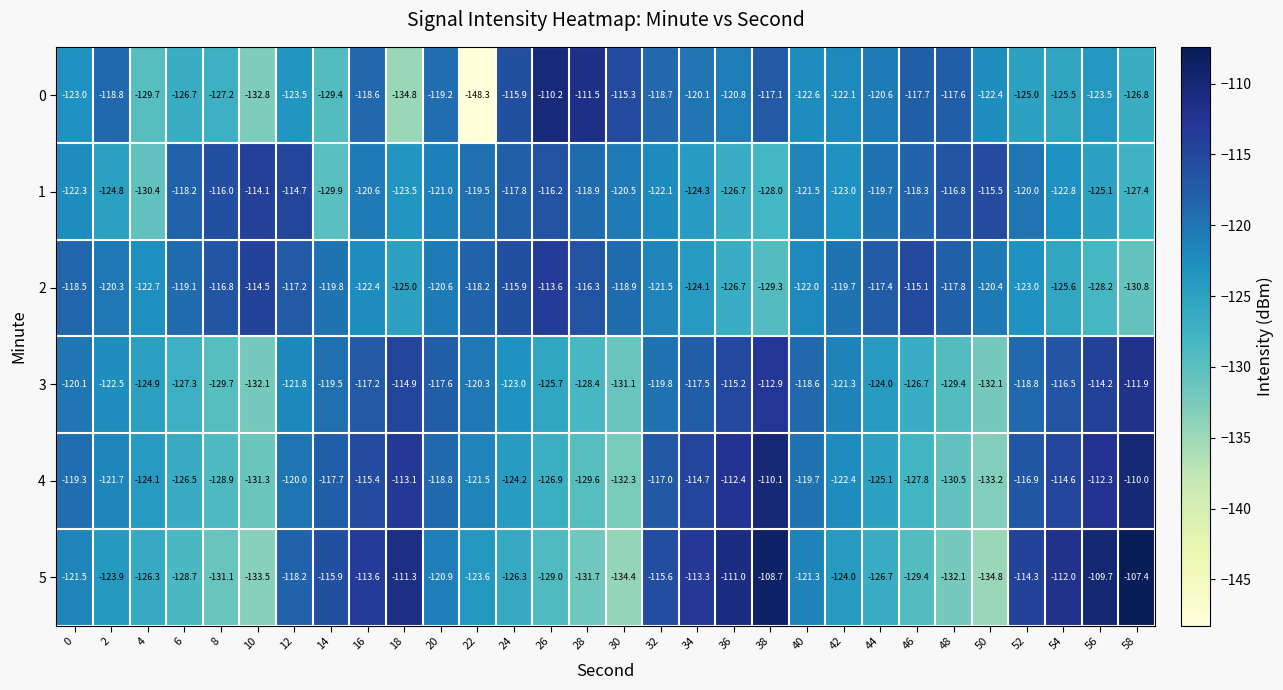

True or false: 5 has a value of -126.3 at 4.

True